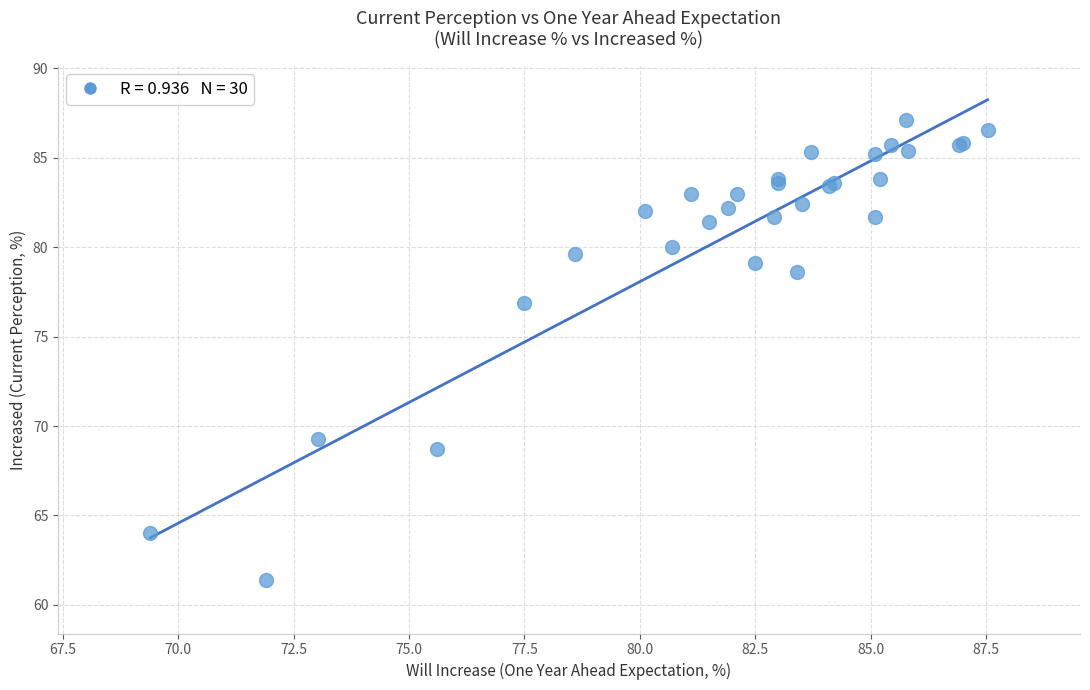

What Y value in the scatter plot is closest to 74?

76.9